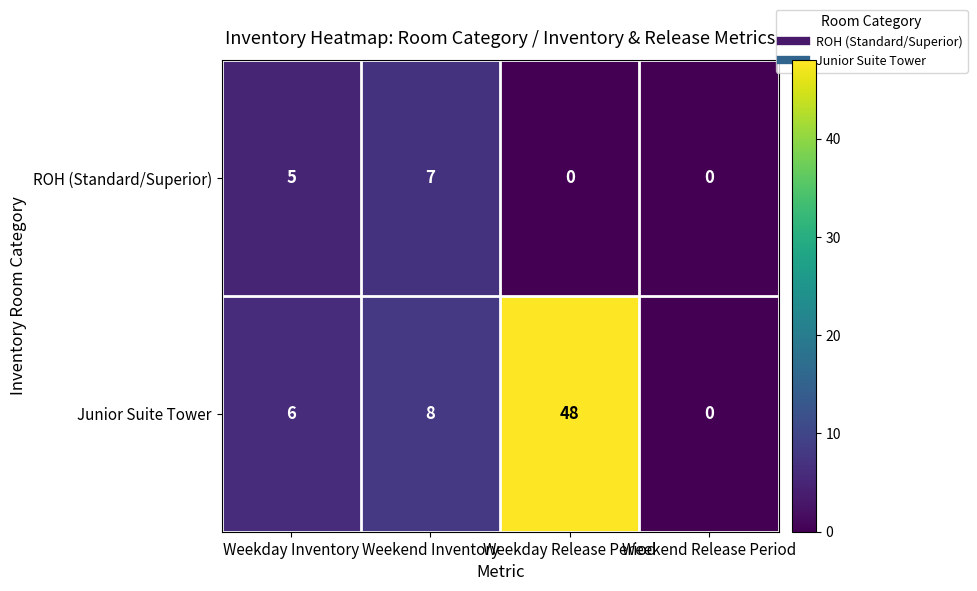

Is the value of ROH (Standard/Superior) at Weekday Inventory greater than the value of Junior Suite Tower at Weekend Release Period?

Yes